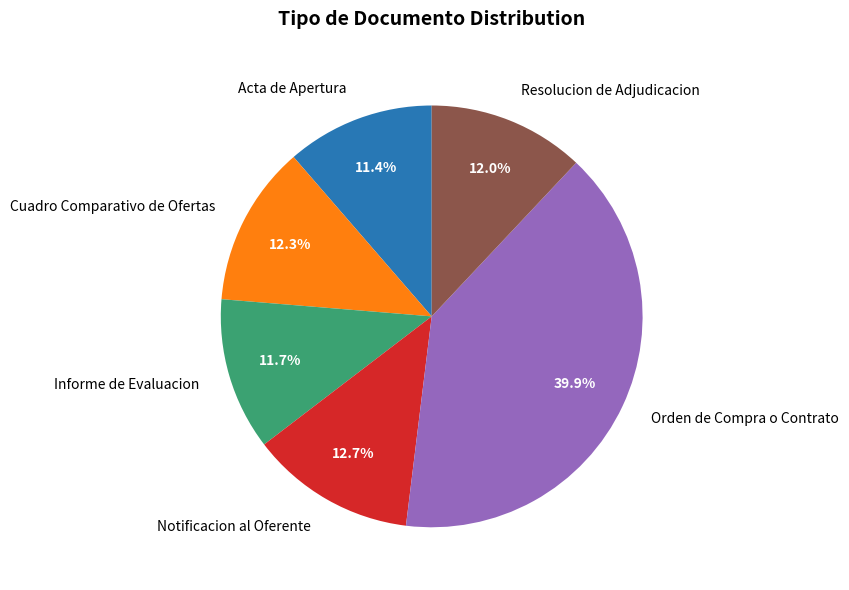

How many slices are in this pie chart?

6